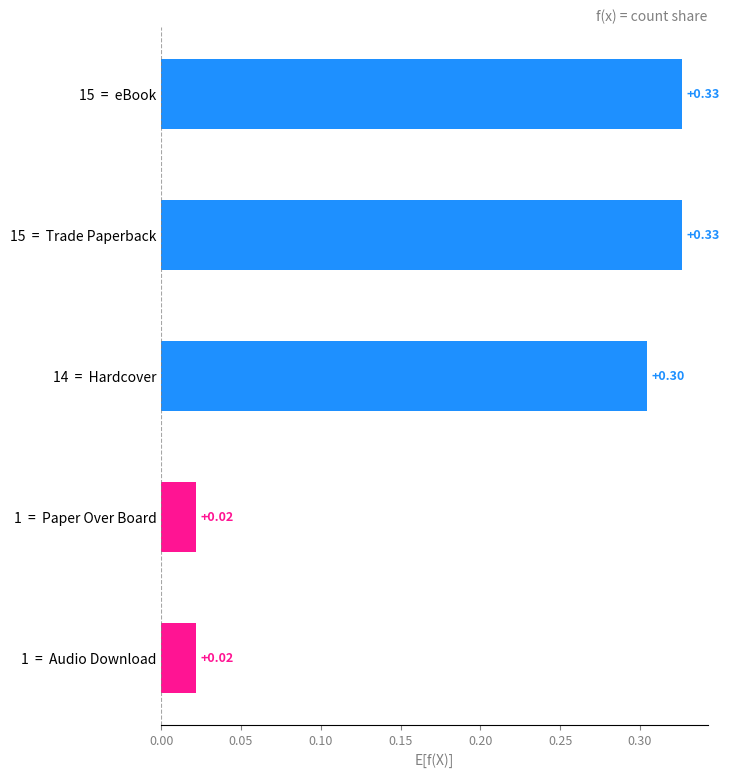

What is the difference between the maximum and second lowest values?

0.3